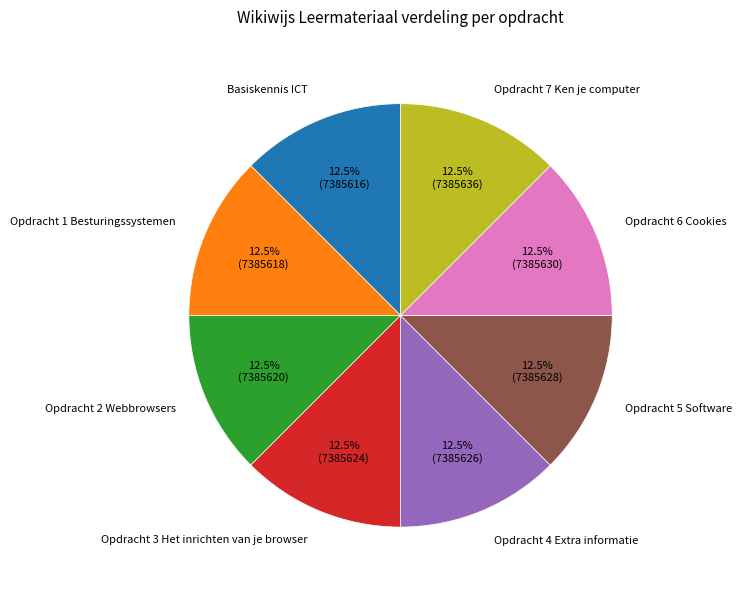

Is Opdracht 2 Webbrowsers the majority of the pie?

No